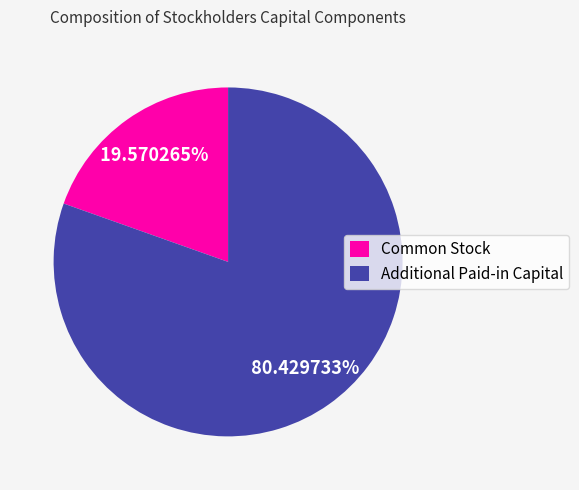

Is it true that Common Stock is 5% of the pie?

False